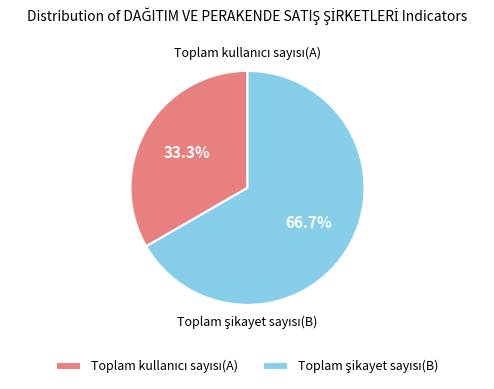

Is Toplam şikayet sayısı(B) the majority of the pie?

Yes